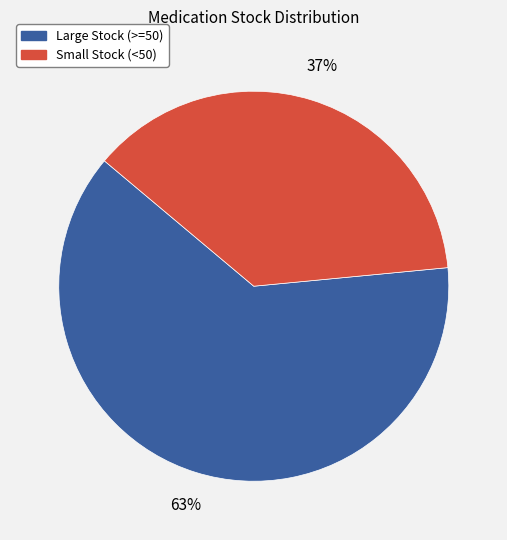

How many segments does this pie chart have?

2